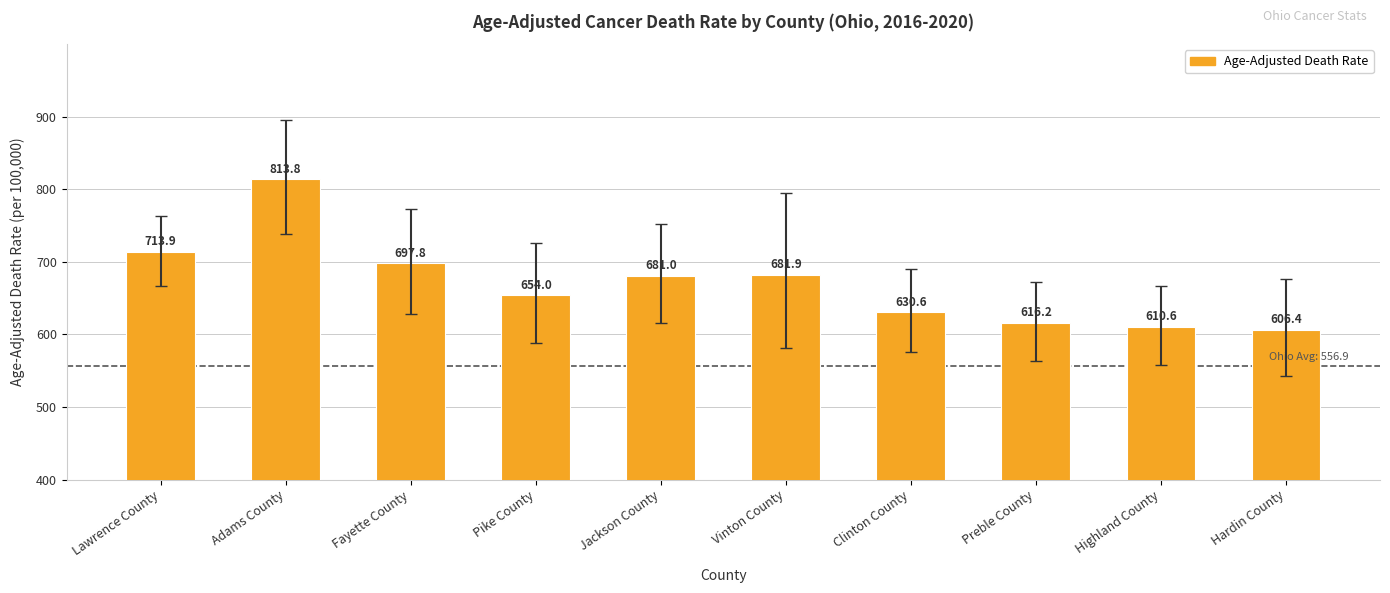

Rank the categories by value from lowest to highest.

Hardin County, Highland County, Preble County, Clinton County, Pike County, Jackson County, Vinton County, Fayette County, Lawrence County, Adams County